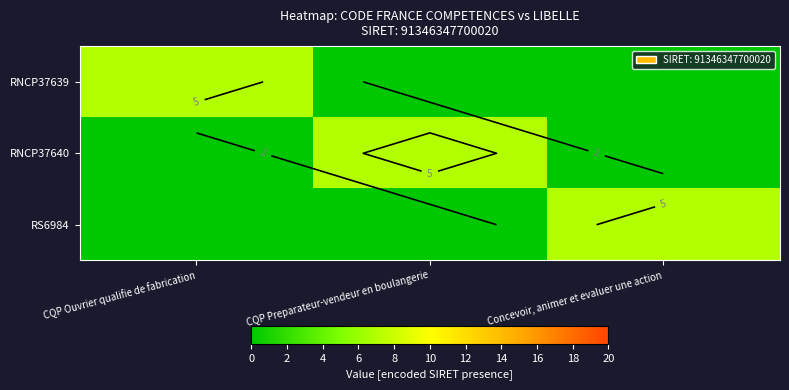

Between CQP Preparateur-vendeur en boulangerie and CQP Ouvrier qualifie de fabrication, which is larger?

CQP Ouvrier qualifie de fabrication